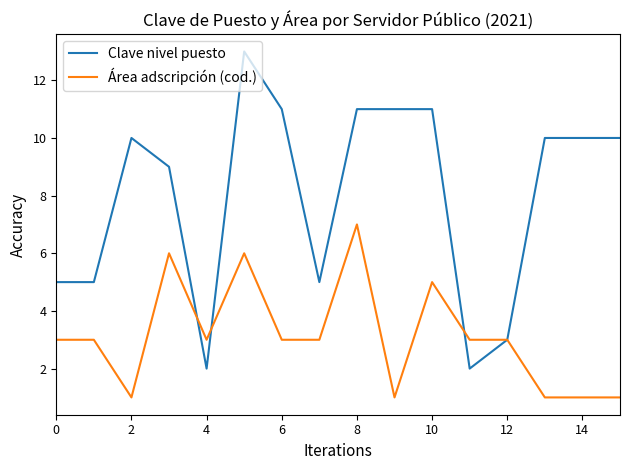

Which series has the largest total across all categories?

Clave nivel puesto